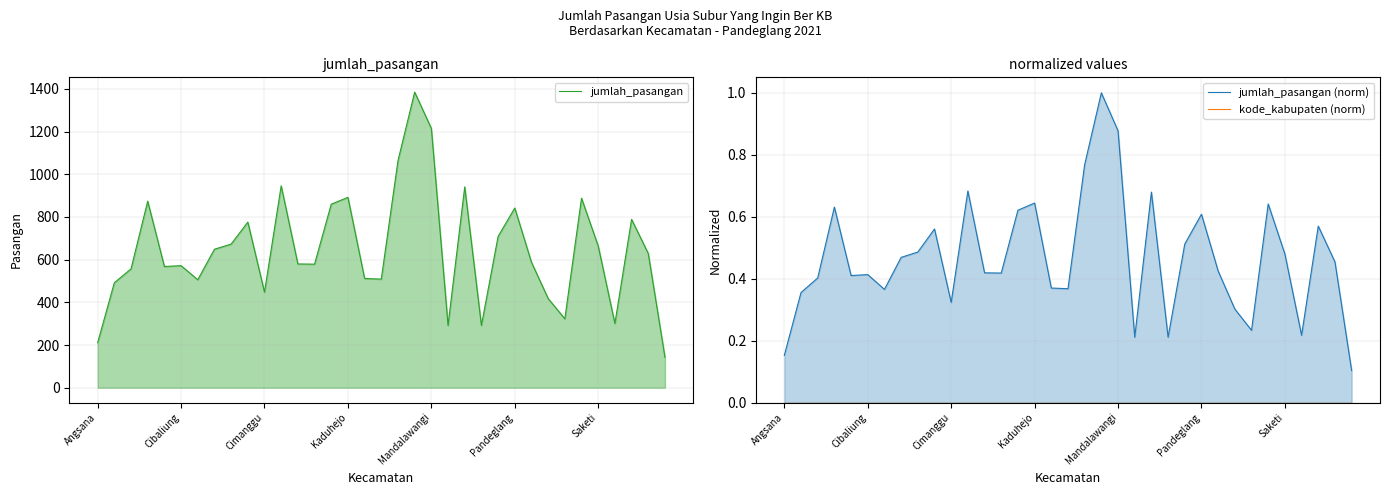

What is the spread (max minus min) of values at 11?

946.0